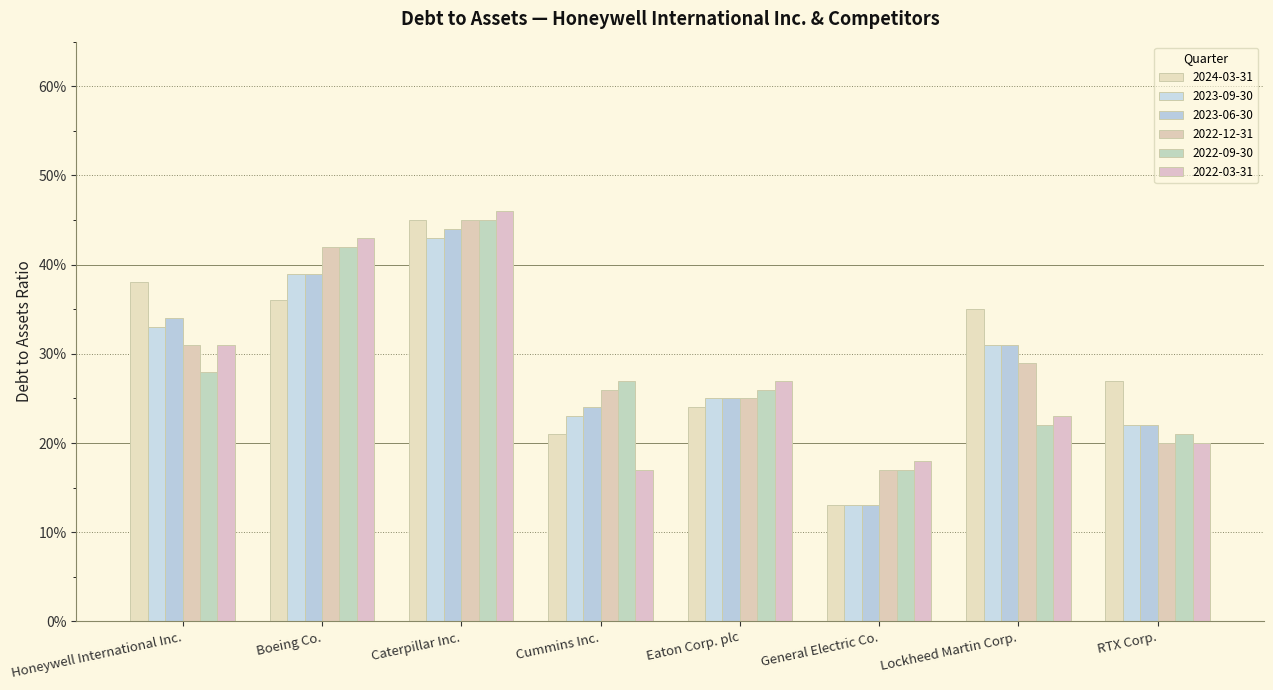

Which label corresponds to the smallest value in the chart?

General Electric Co.